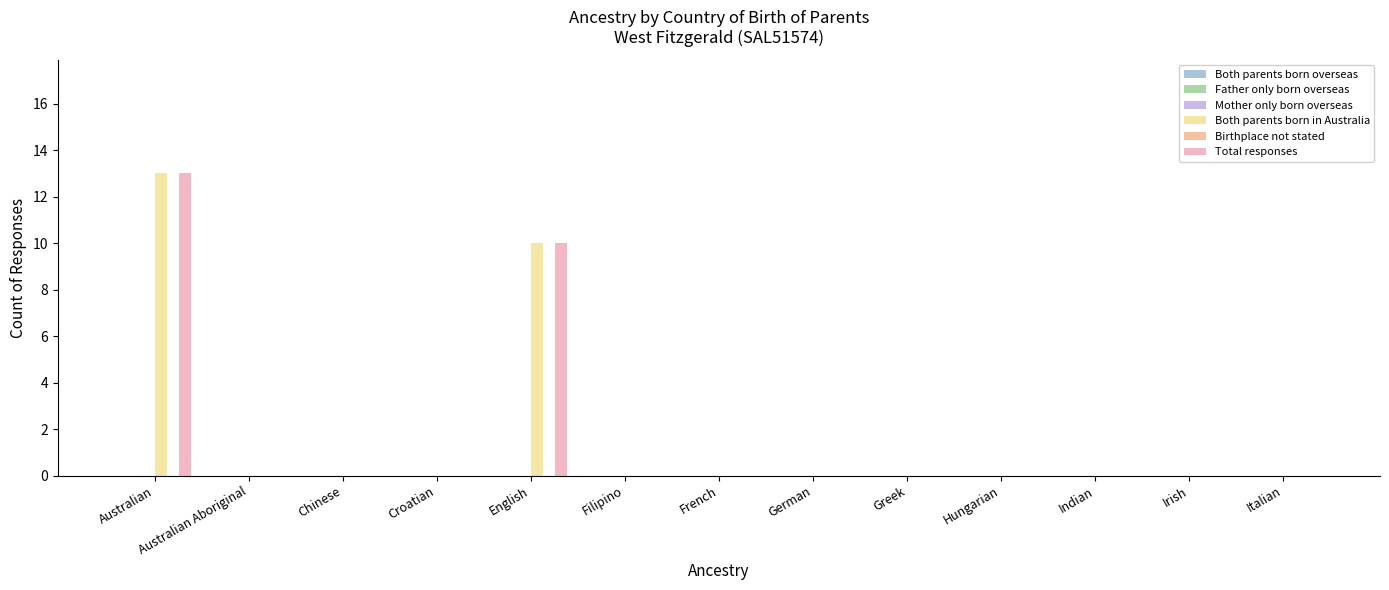

Which series has the largest total across all categories?

Both parents born in Australia